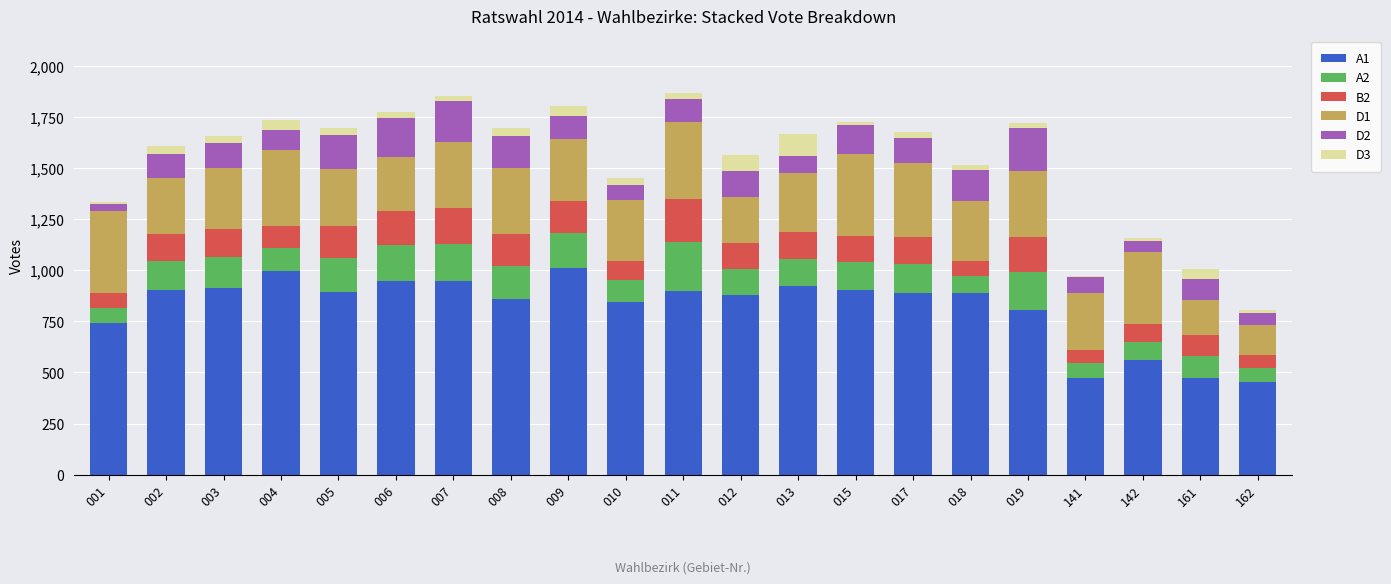

The value of A1 at 007 is 947. True or false?

True